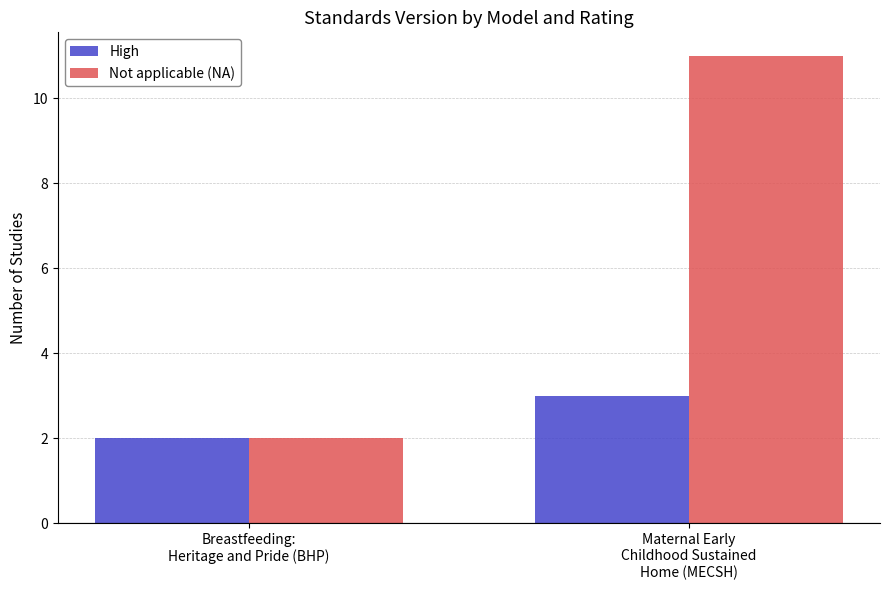

What is the total value across all series at Breastfeeding:
Heritage and Pride (BHP)?

4